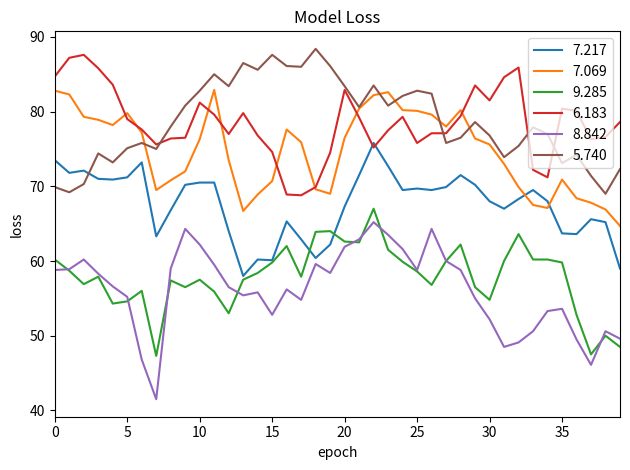

True or false: 8.842 and 5.740 cross at least once.

False